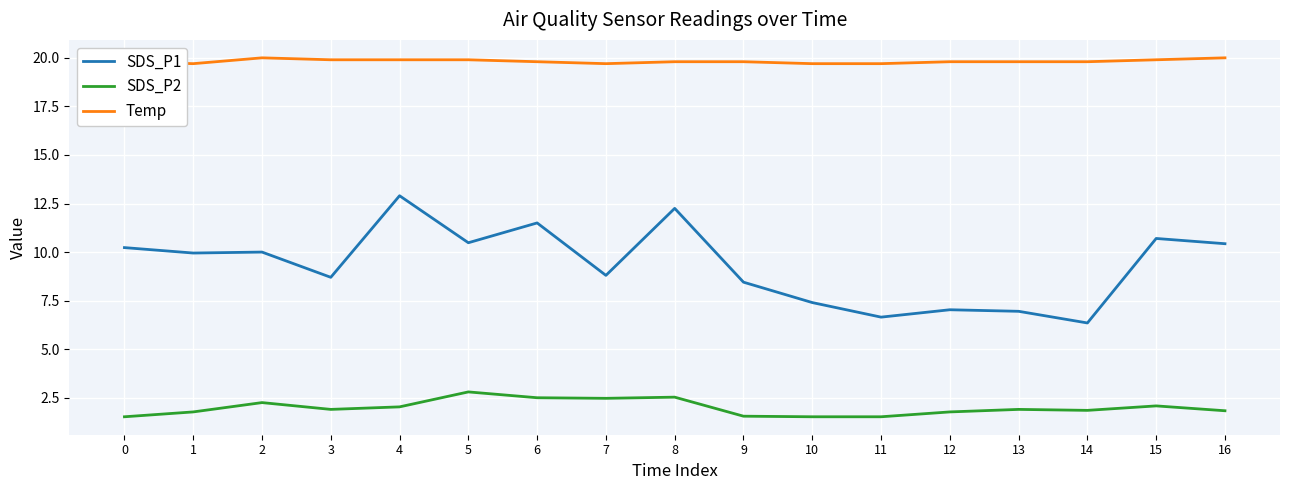

What is the total value across all series at 5?

33.2